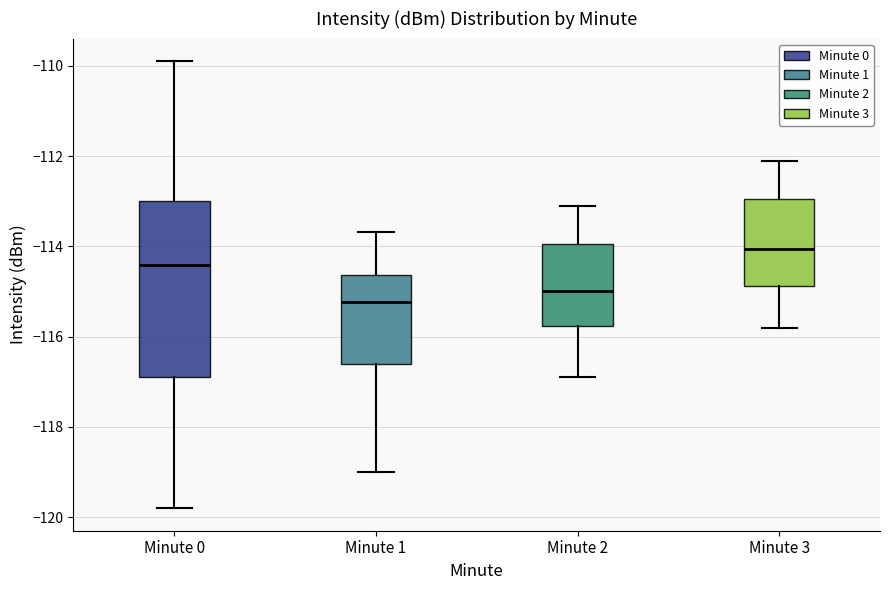

Where does the upper whisker of the box for Minute 2 end on the y-axis? The values are not printed on the chart, so give them approximately, as read against the axis.

-113.0